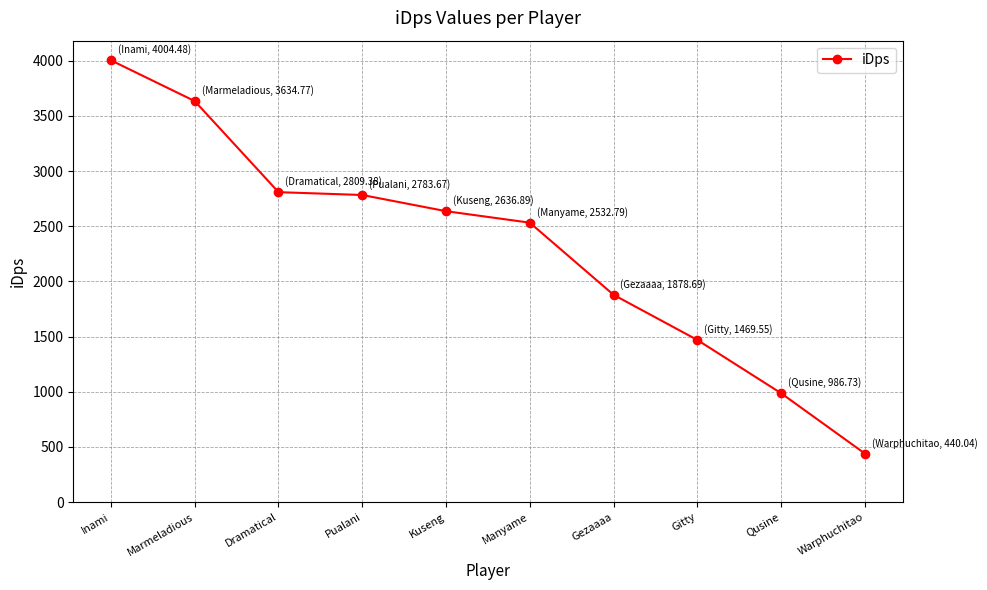

The value at Pualani is 1304.0. True or false?

False